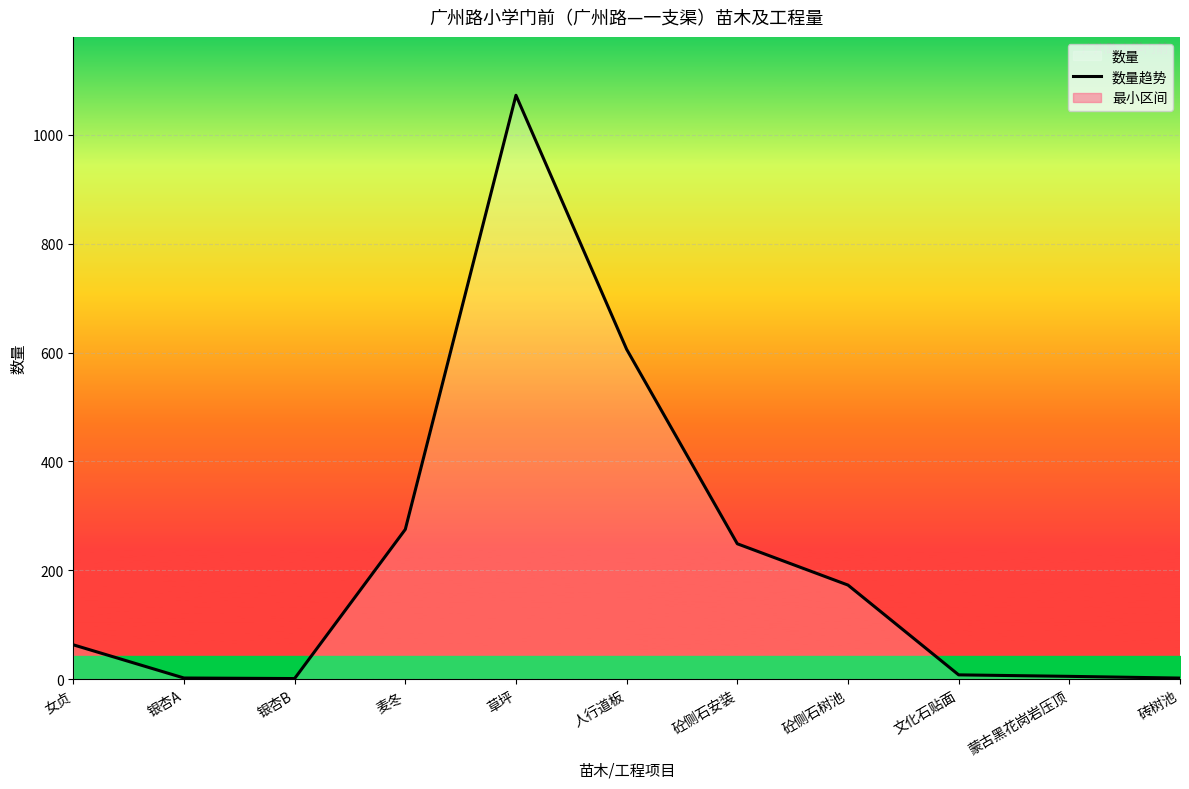

List the labels in order of value, smallest first.

银杏B, 砖树池, 银杏A, 蒙古黑花岗岩压顶, 文化石贴面, 女贞, 砼侧石树池, 砼侧石安装, 麦冬, 人行道板, 草坪